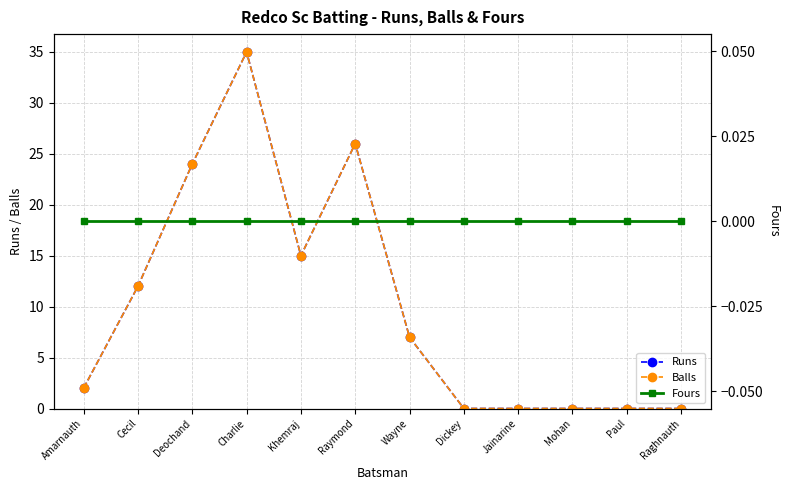

What is the total value across all series at Charlie?

70